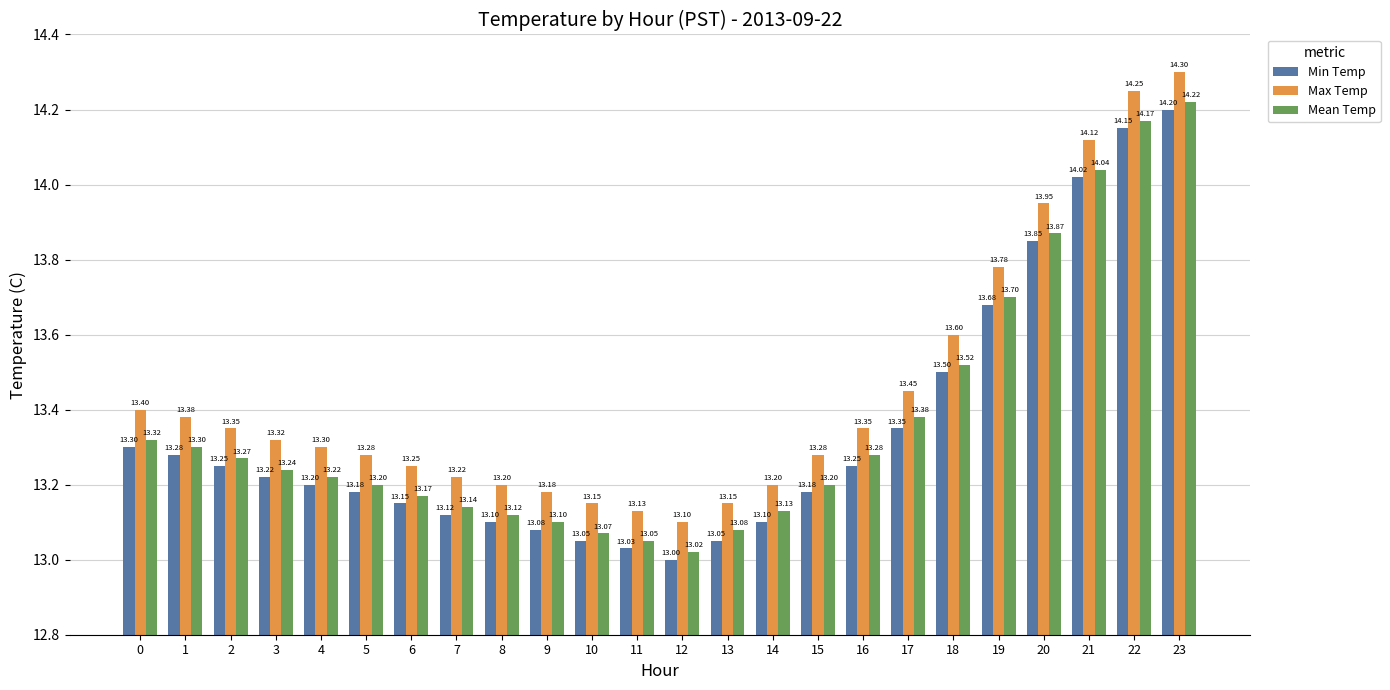

What is the maximum value for Mean Temp?

14.2